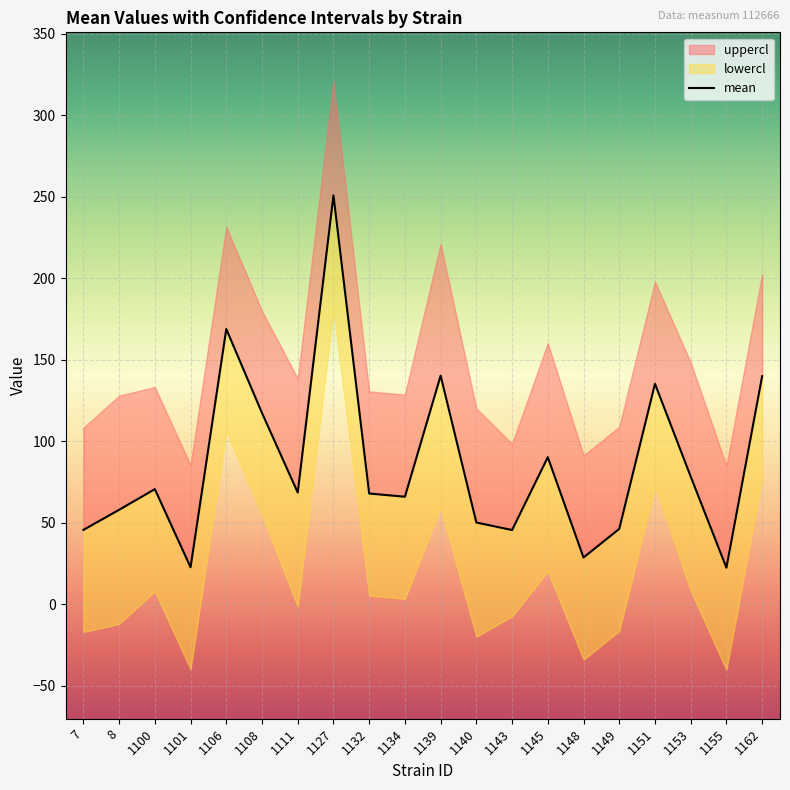

At which label is uppercl closest to 202?

1162